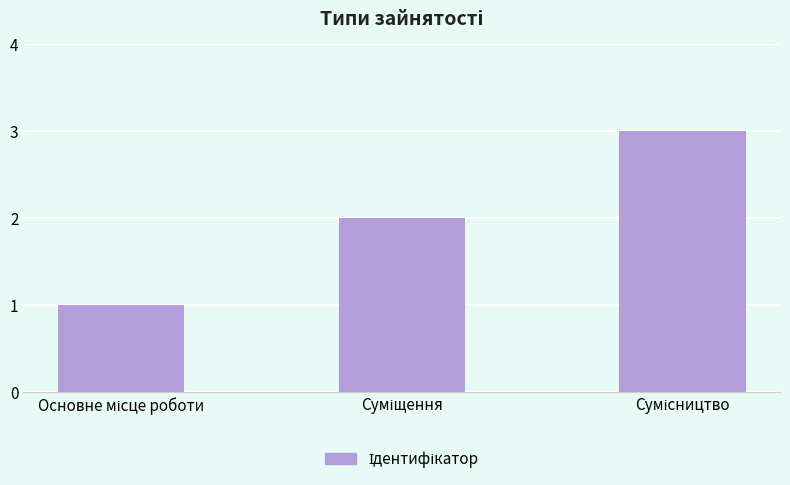

What is the greatest value displayed?

3